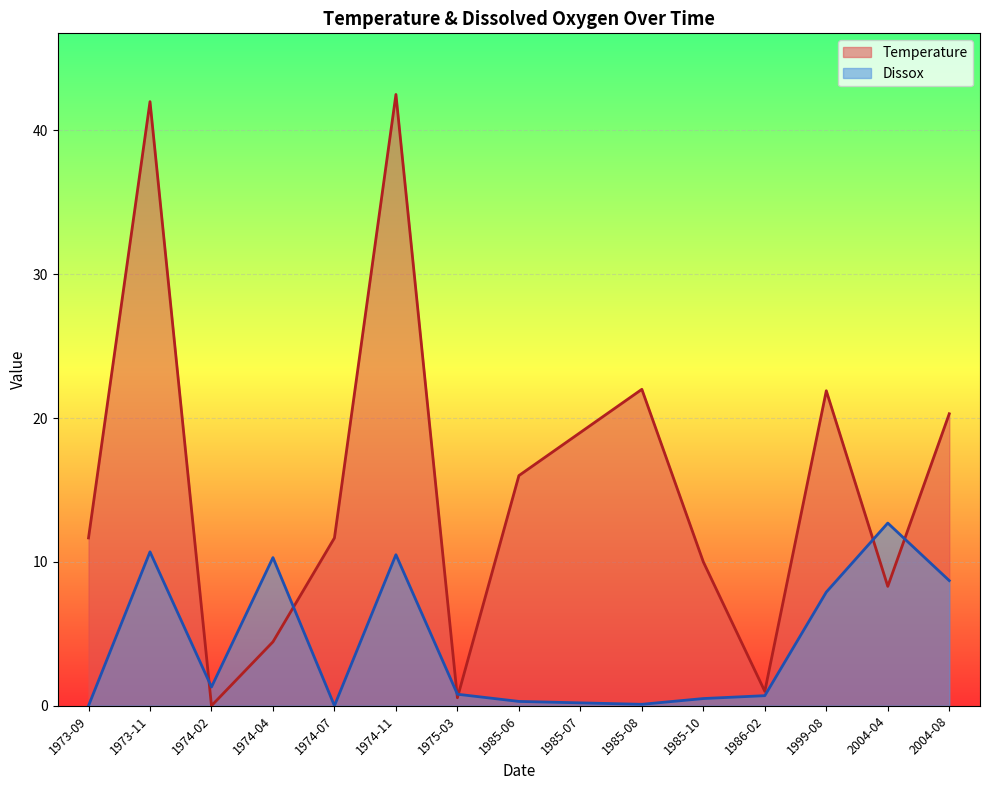

What is the label of the 5th point from the right?

1985-10